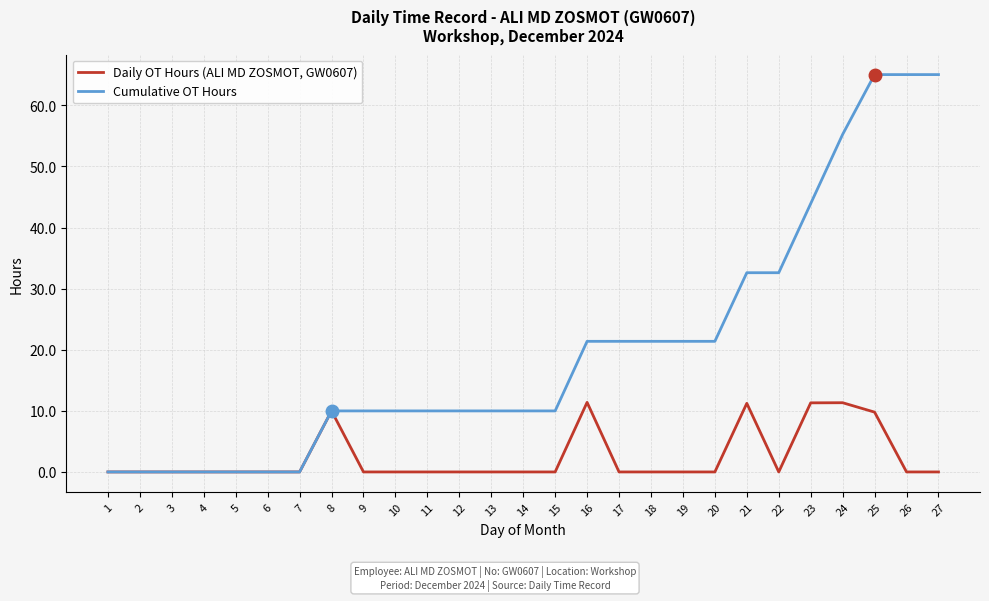

How many lines are shown in the chart?

2